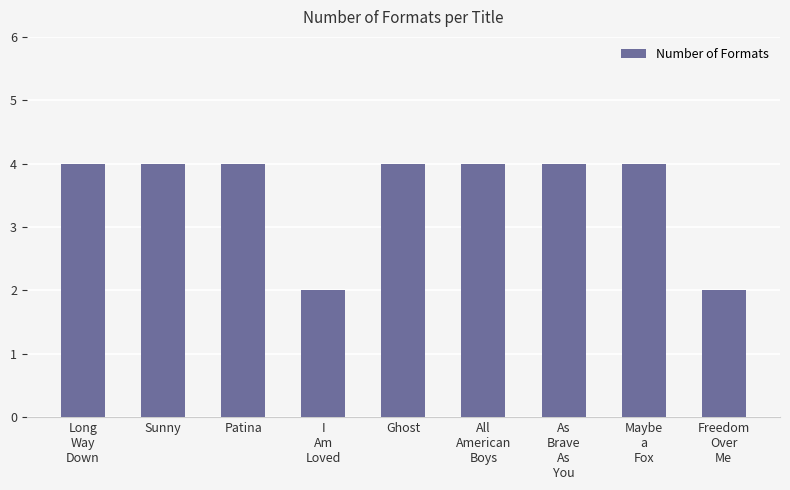

Reading left to right, transcribe all the data shown in this chart.

Long
Way
Down=4	Sunny=4	Patina=4	I
Am
Loved=2	Ghost=4	All
American
Boys=4	As
Brave
As
You=4	Maybe
a
Fox=4	Freedom
Over
Me=2